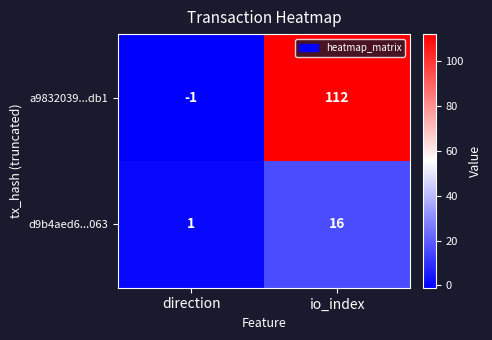

At which category does the chart reach its peak across all series?

io_index